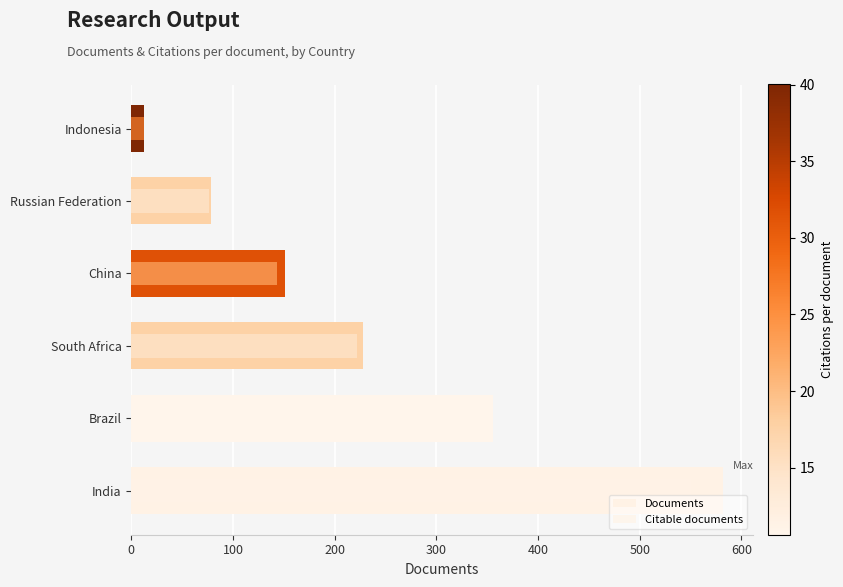

Reading left to right, list all the values displayed in this chart.

Documents: 582	356	228	151	78	12
Citable documents: 550	350	222	143	76	12